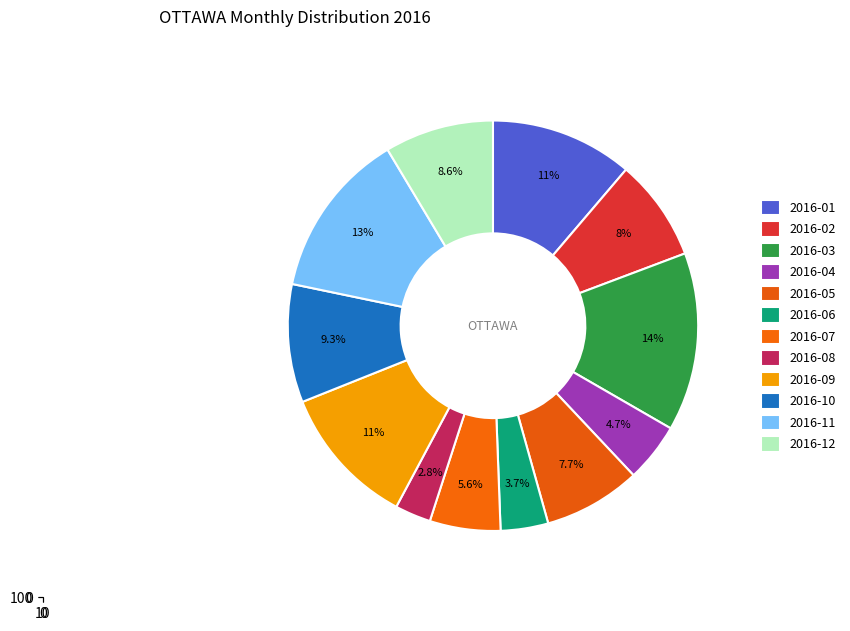

To the nearest percent, what is the average slice percentage?

8%